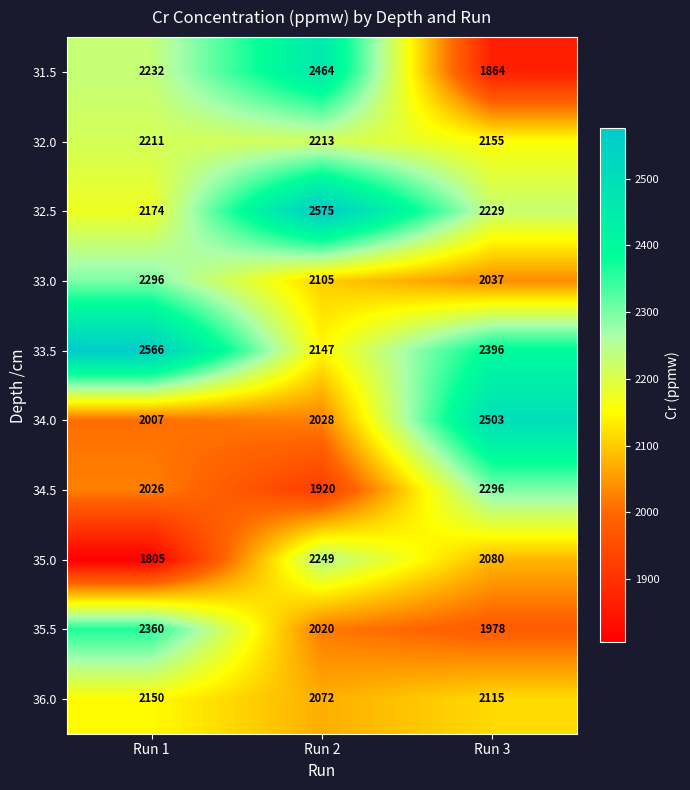

What is the sum of the 32.0 values at Run 2 and Run 3?

4368